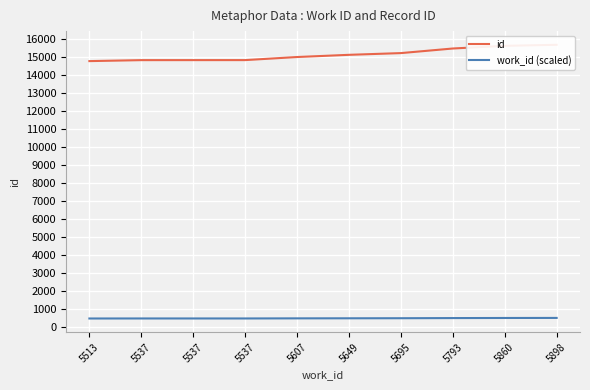

True or false: id and work_id (scaled) cross at least once.

False